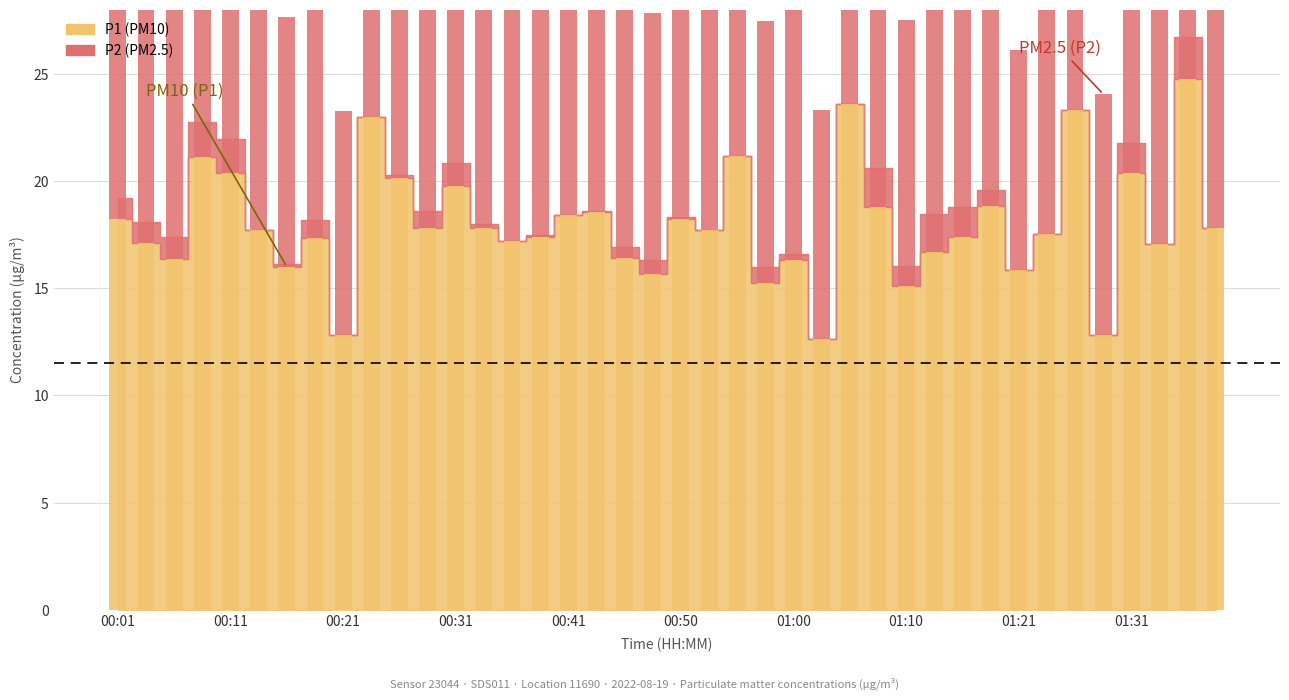

Reading left to right, what are all the values shown in this chart?

P1: 18.2	17.1	16.4	21.1	20.4	17.7	16.0	17.4	12.8	23.0	20.1	17.8	19.8	17.8	17.2	17.4	18.4	18.6	16.4	15.7	18.2	17.7	21.2	15.2	16.3	12.6	23.6	18.8	15.1	16.7	17.4	18.9	15.8	17.6	23.3	12.8	20.4	17.1	24.8	17.8
P2: 12.5	12.5	12.5	13.1	13.1	10.6	11.7	12.3	10.4	10.8	11.6	12.3	12.6	11.7	11.1	11.6	10.1	11.6	12.0	12.2	11.6	11.0	11.0	12.2	11.8	10.7	11.2	13.3	12.4	13.3	12.9	12.2	10.3	10.5	11.2	11.2	12.9	11.5	13.4	11.3